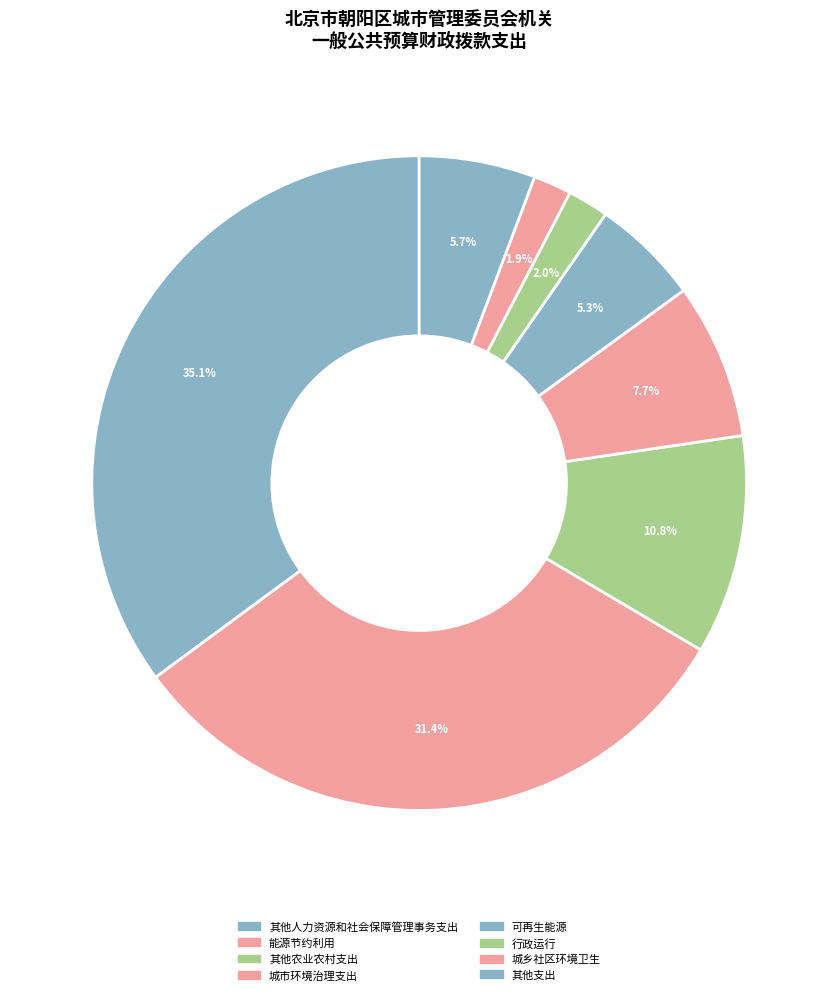

Does any single category account for the majority?

No